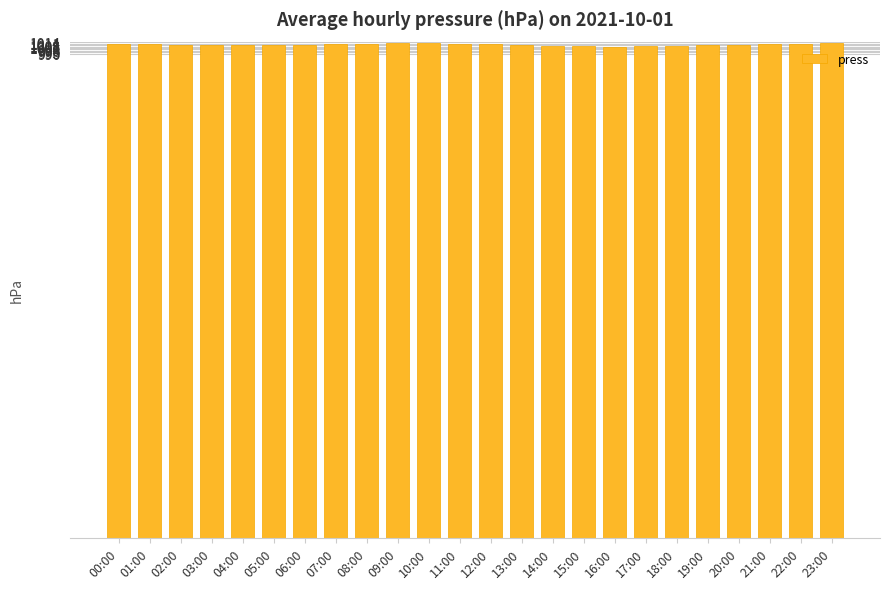

The value at 02:00 is 1523.4. True or false?

False